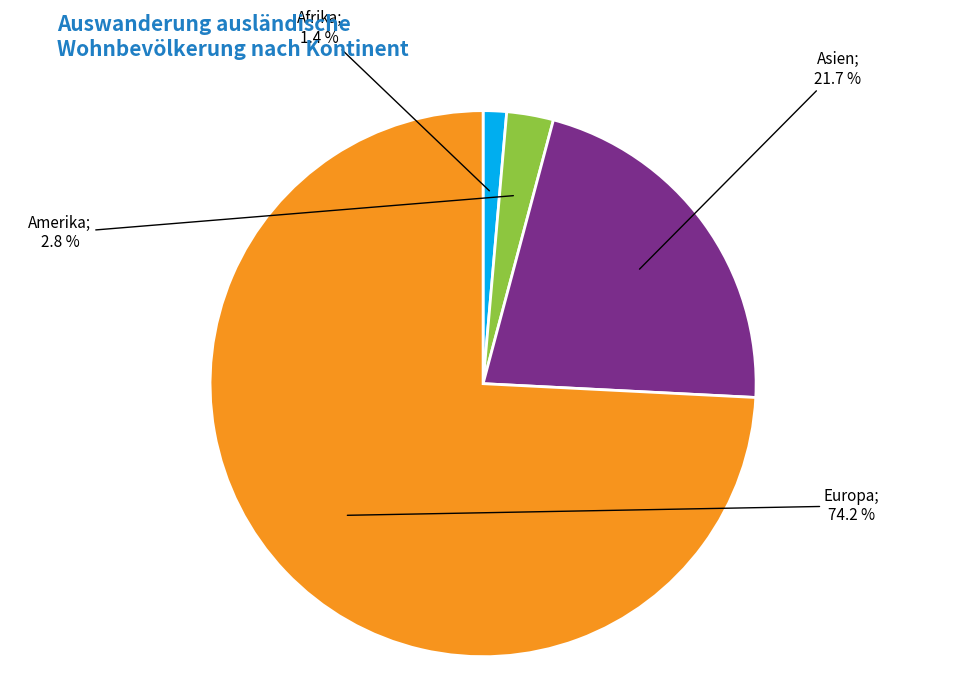

Is there any slice that represents more than half of the pie?

Yes